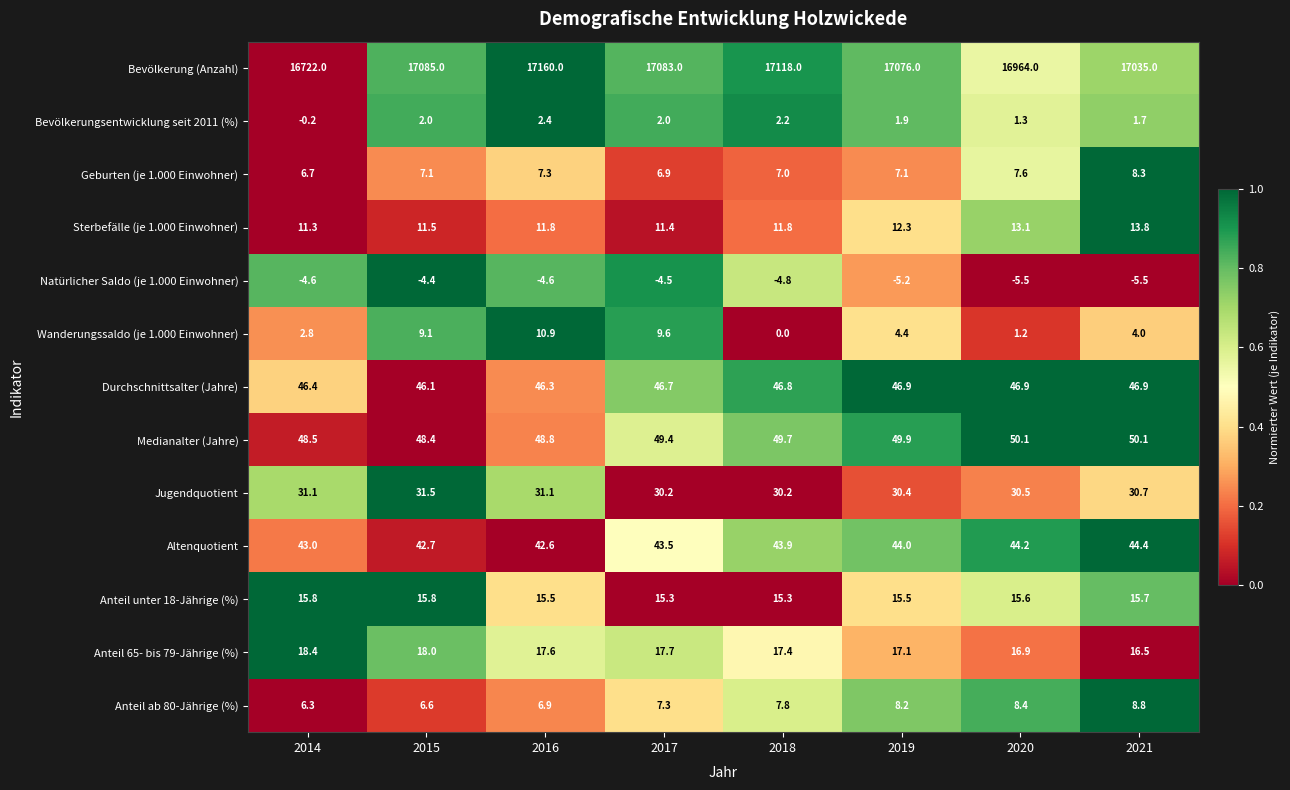

What is the sum of all Bevölkerung (Anzahl) values?

136243.0